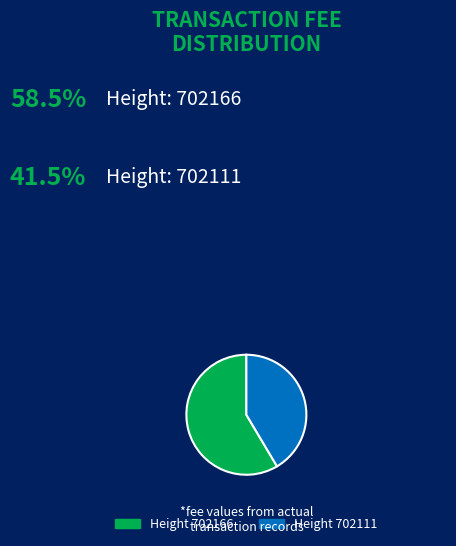

Is there a majority slice in this chart?

Yes